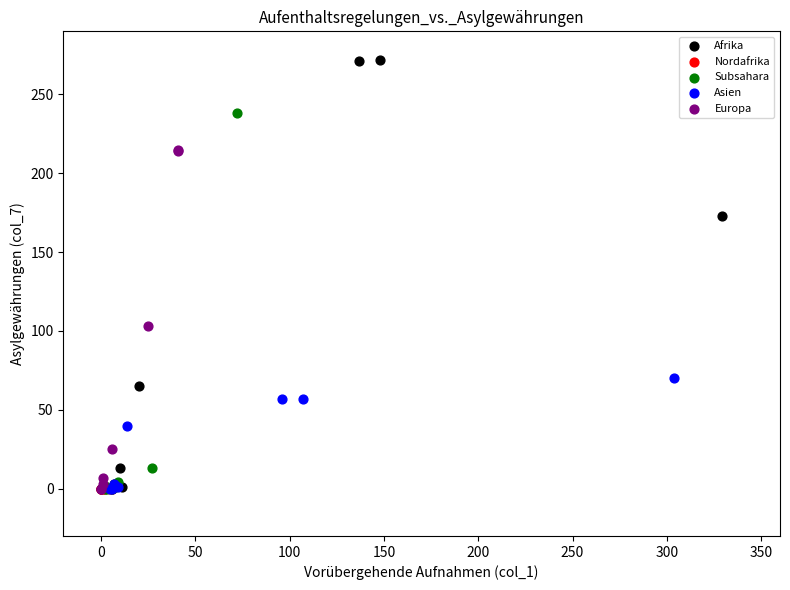

Which series reaches the maximum Y coordinate?

Afrika